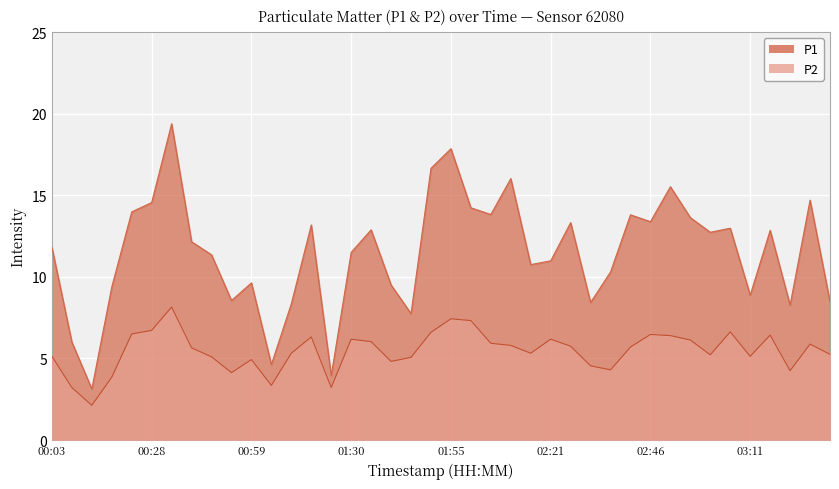

Reading right to left, what are all the values shown in this chart?

P1: 8.5	14.7	8.3	12.8	8.9	13.0	12.7	13.6	15.5	13.4	13.8	10.3	8.4	13.3	11.0	10.8	16.0	13.8	14.2	17.9	16.6	7.8	9.5	12.9	11.5	4.0	13.2	8.3	4.6	9.6	8.6	11.3	12.2	19.4	14.6	14.0	9.4	3.1	6.0	11.8
P2: 5.2	5.9	4.2	6.4	5.1	6.6	5.2	6.1	6.4	6.5	5.7	4.3	4.5	5.8	6.2	5.3	5.8	5.9	7.3	7.4	6.6	5.1	4.8	6.0	6.2	3.2	6.3	5.3	3.4	4.9	4.1	5.1	5.7	8.2	6.7	6.5	3.9	2.1	3.2	5.1